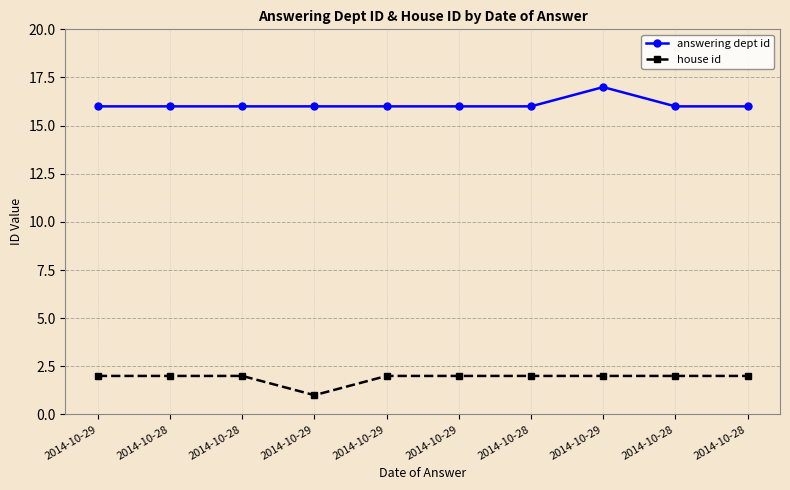

Is the value of house id at 2014-10-28 greater than the value of answering dept id at 2014-10-29?

No